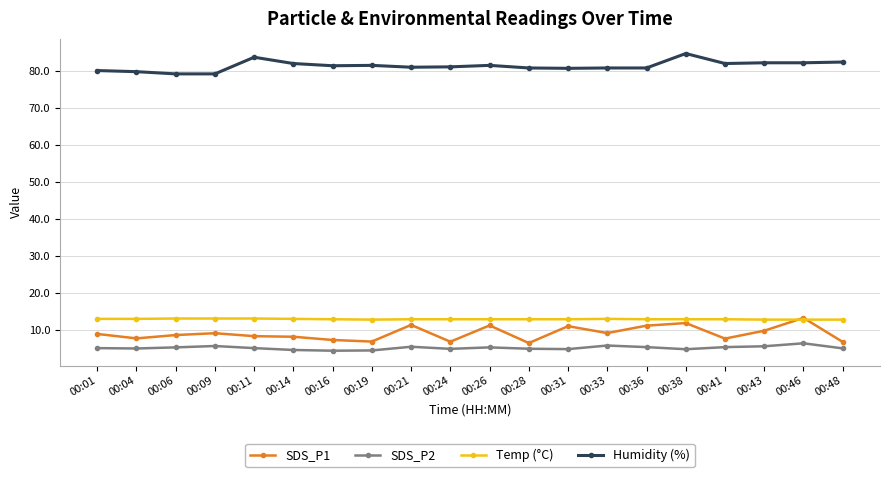

Is the value of Humidity (%) at 00:19 greater than the value of Temp (°C) at 00:01?

Yes